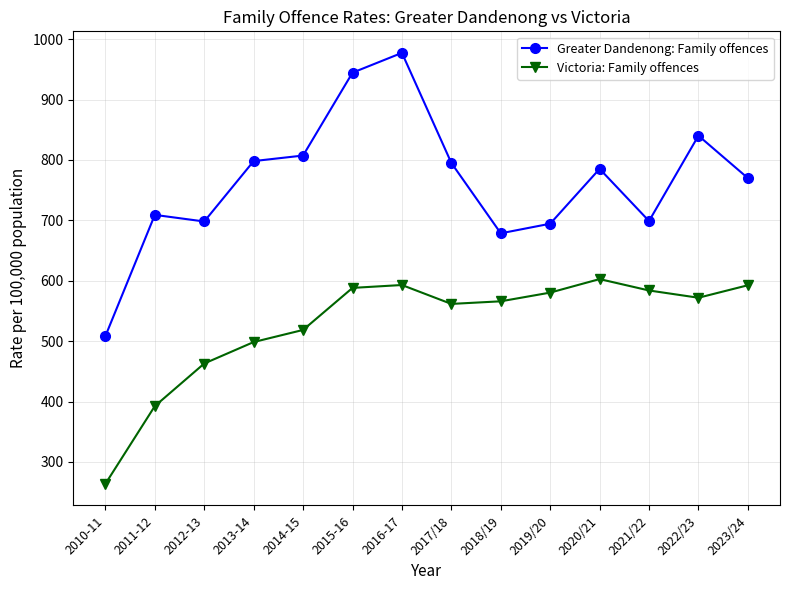

True or false: Victoria: Family offences and Greater Dandenong: Family offences intersect in this chart.

False